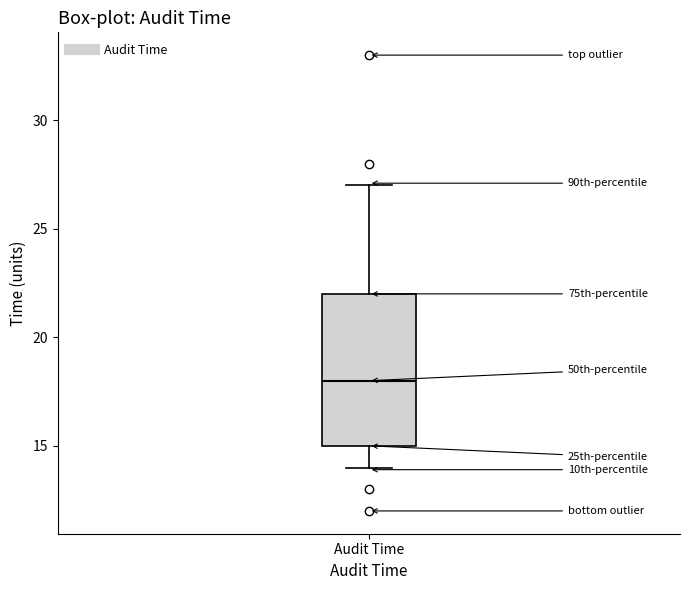

Where is the lower edge of the box for Audit Time on the y-axis? The values are not printed on the chart, so give them approximately, as read against the axis.

15